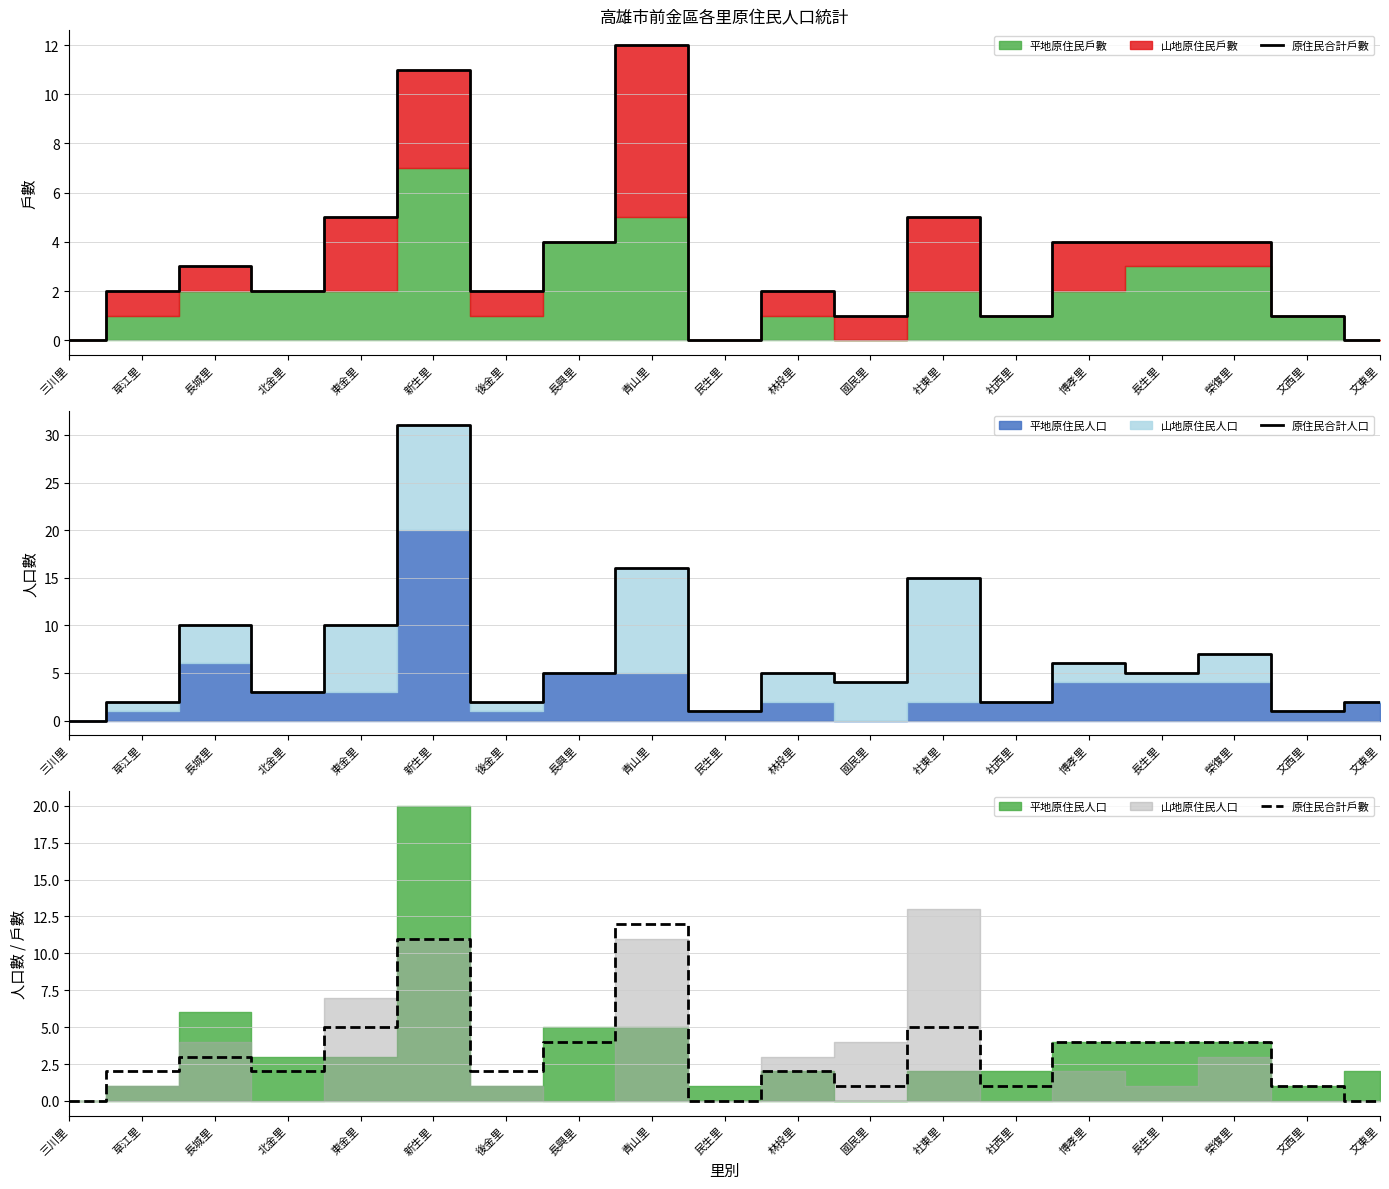

What is the spread (max minus min) of values at 林投里?

3